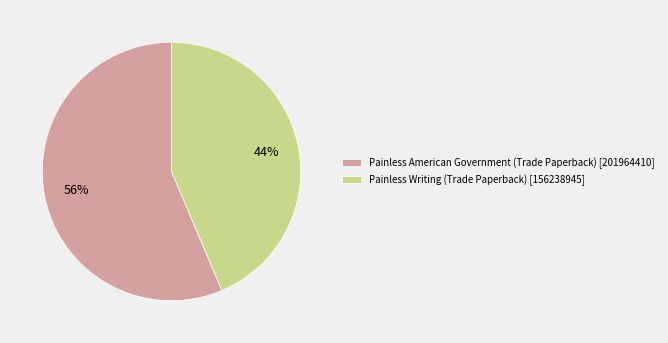

Does Painless Writing (Trade Paperback) represent more than half of the total?

No